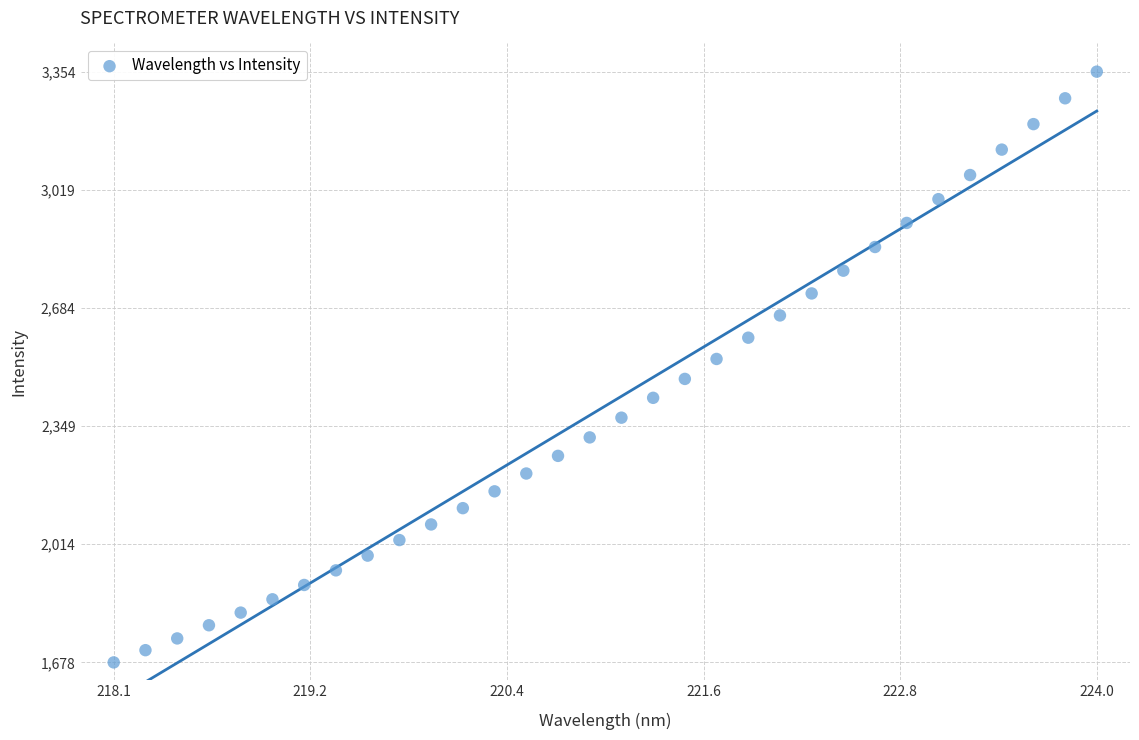

What is the range of Y values (max minus min)?

1675.8